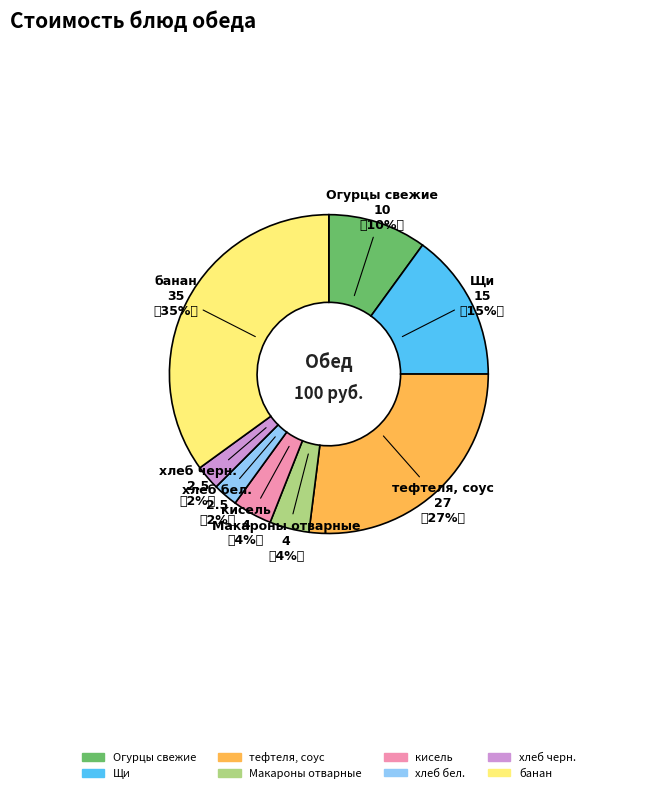

Between кисель and Огурцы свежие, which is larger?

Огурцы свежие